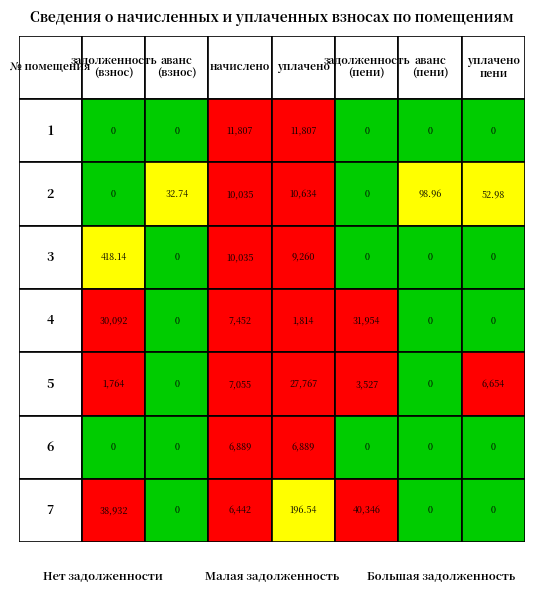

Which has a higher value, 7 or 1?

7